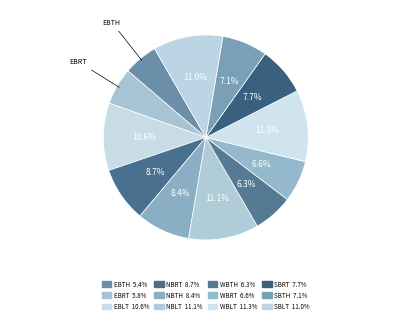

How many slices are in this pie chart?

12